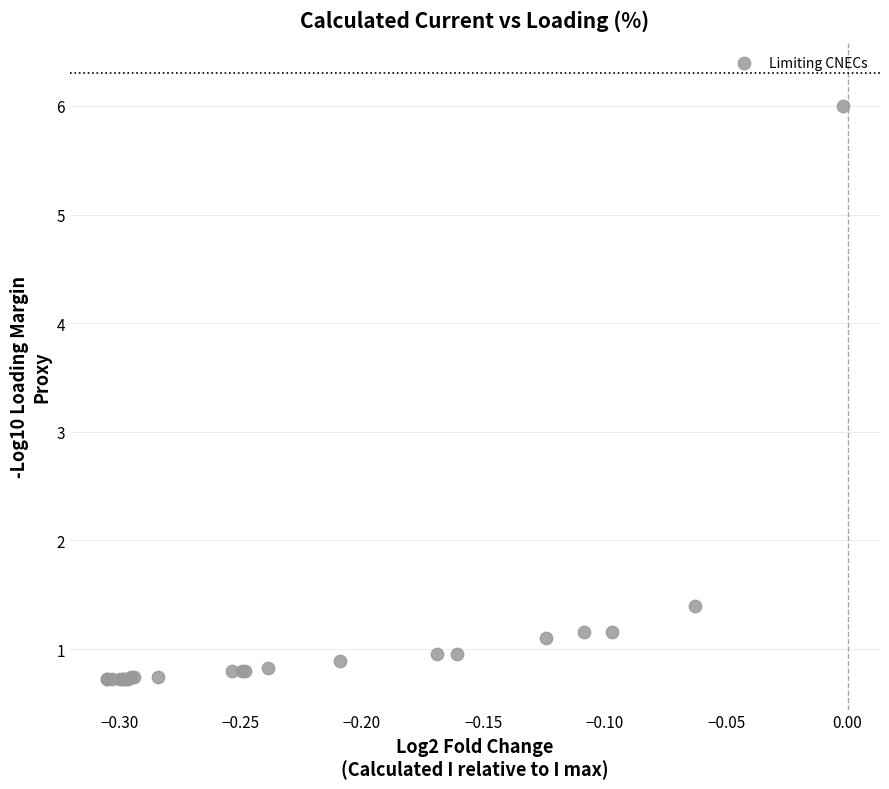

What Y value in the scatter plot is closest to 3?

1.4